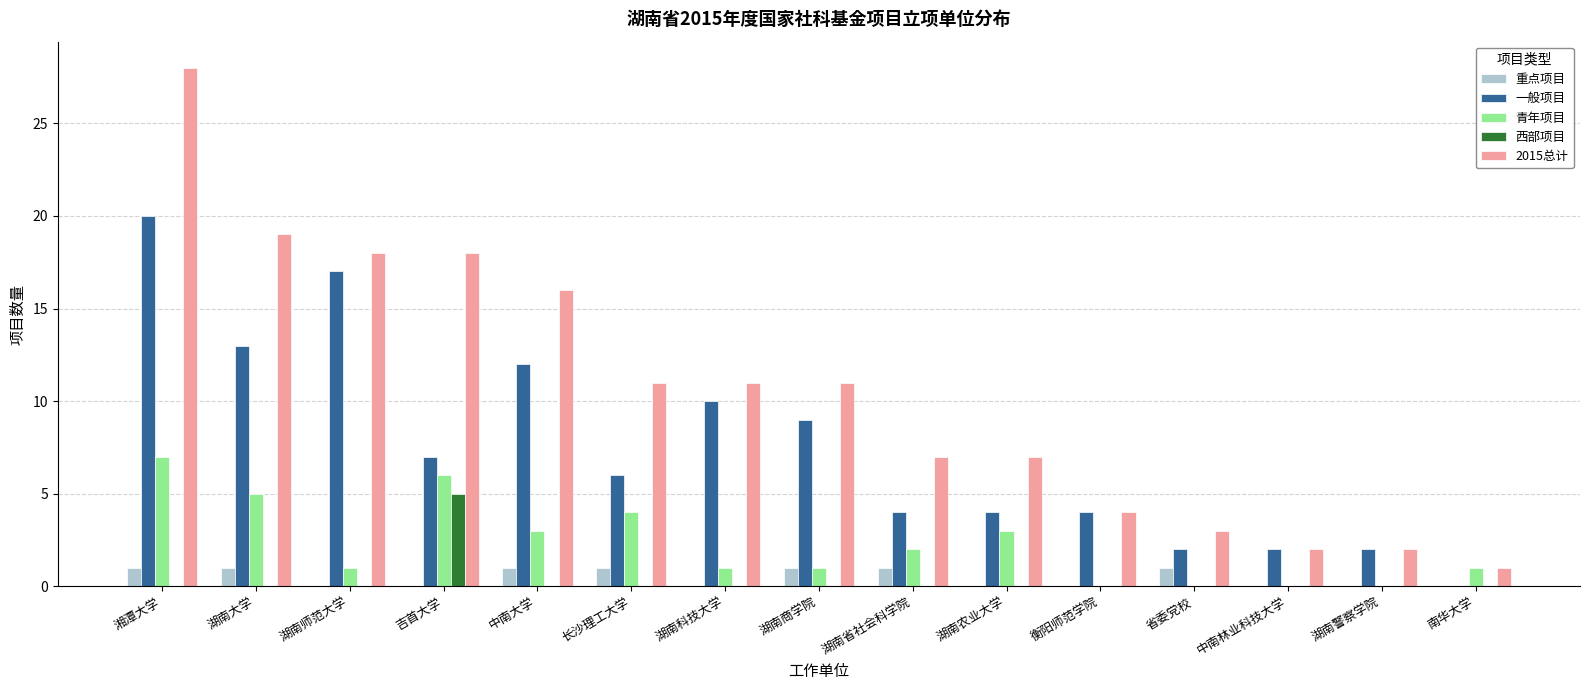

Reading left to right, extract all data points from this chart.

重点项目: 1	1	0	0	1	1	0	1	1	0	0	1	0	0	0
一般项目: 20	13	17	7	12	6	10	9	4	4	4	2	2	2	0
青年项目: 7	5	1	6	3	4	1	1	2	3	0	0	0	0	1
西部项目: 0	0	0	5	0	0	0	0	0	0	0	0	0	0	0
2015总计: 28	19	18	18	16	11	11	11	7	7	4	3	2	2	1